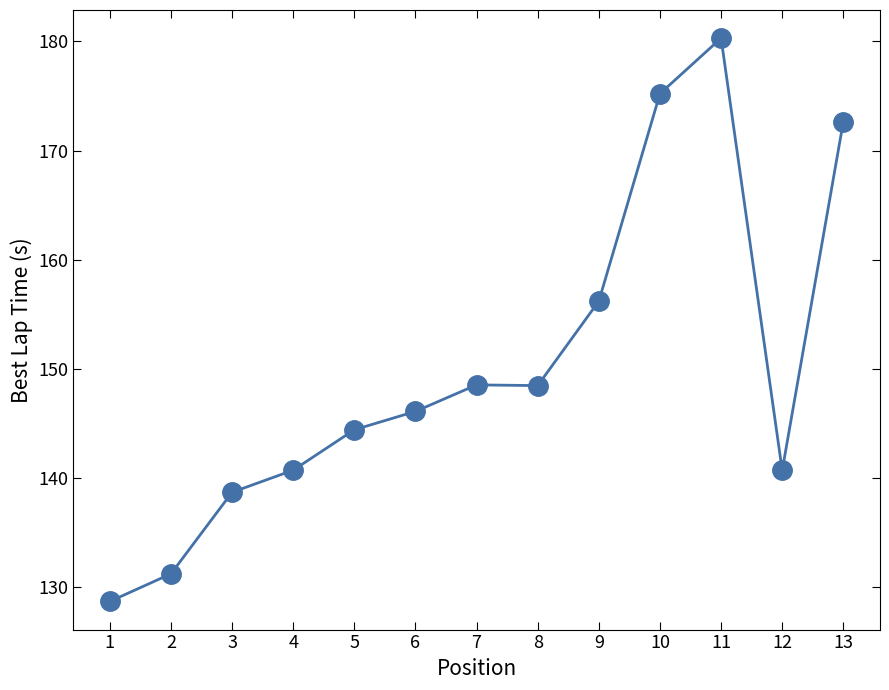

Does the chart have visible grid lines?

No